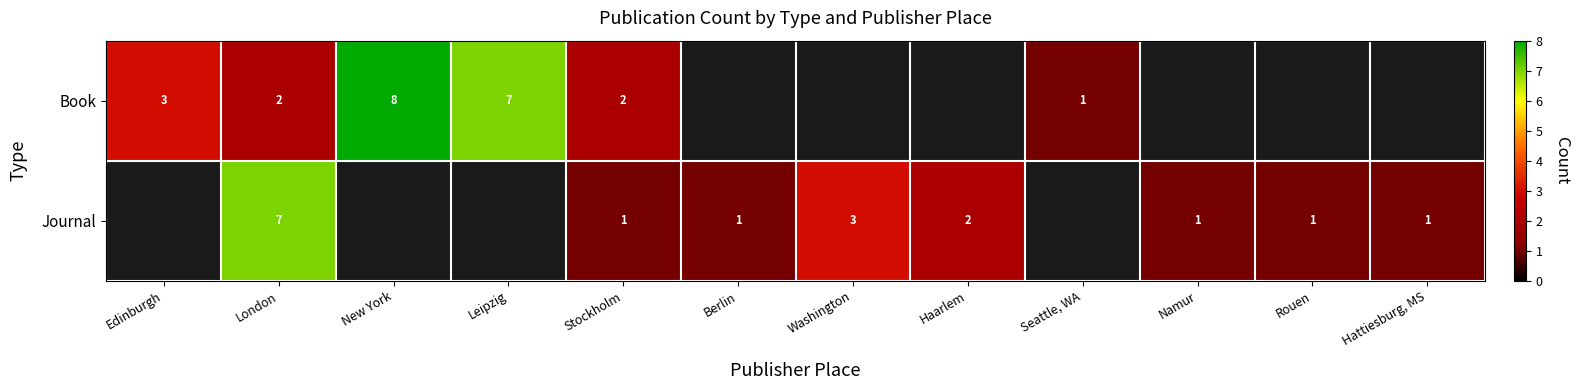

The Journal series shows 2 at London. True or false?

False